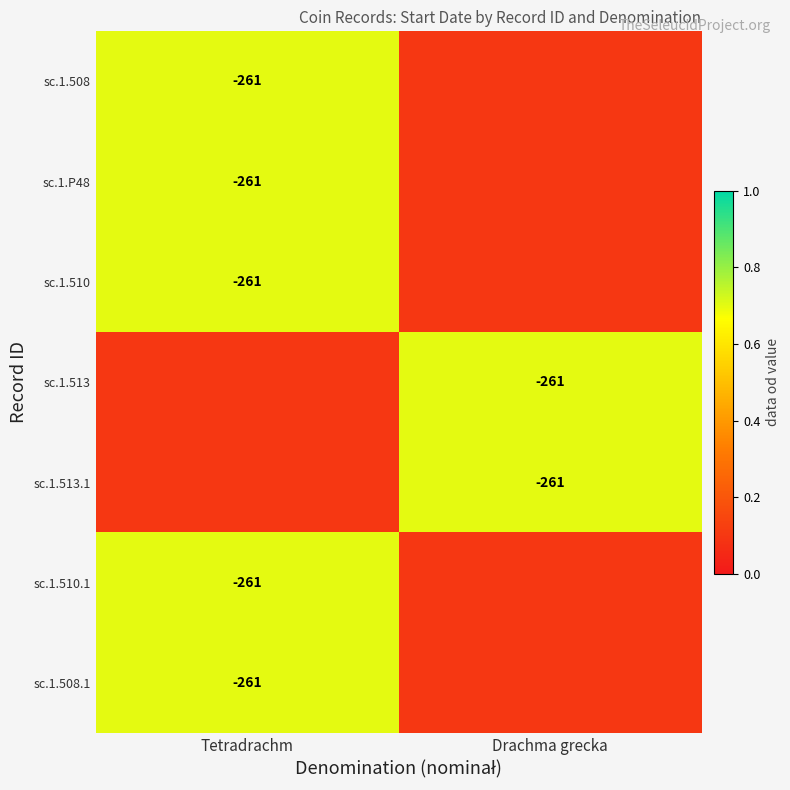

At how many categories does at least one series exceed 0?

2